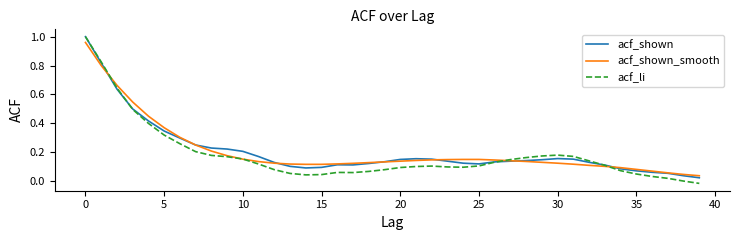

Does the chart display data point markers on the line(s)?

No